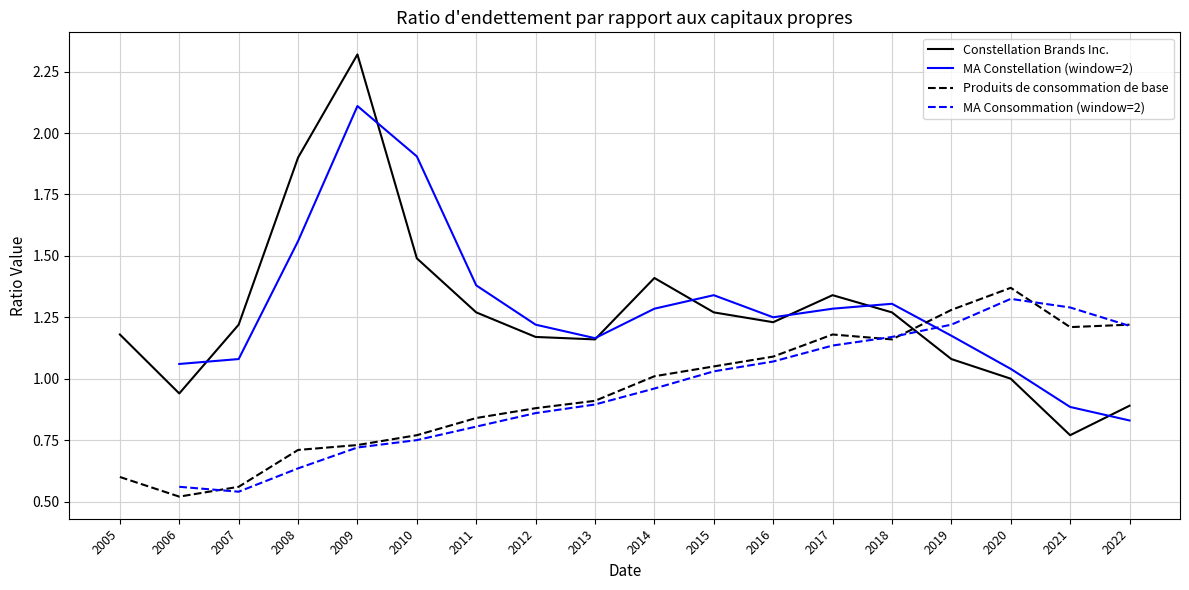

How many lines are shown in the chart?

4